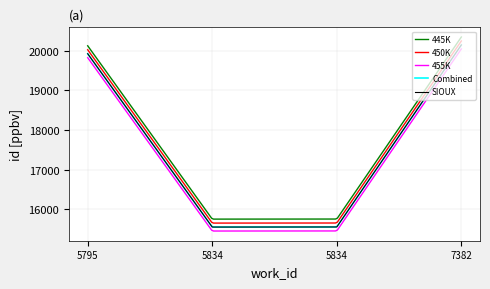

Rank the categories by value from highest to lowest.

7382, 5795, 5834, 5834